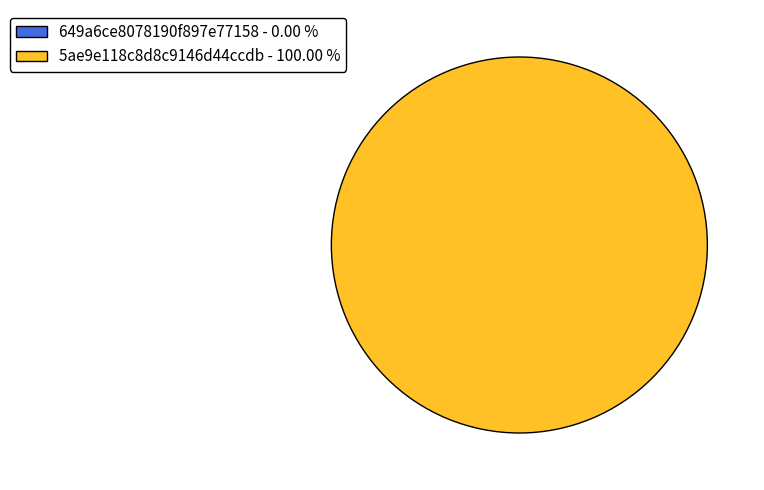

What is the smallest slice in the pie chart?

649a6ce8078190f897e77158